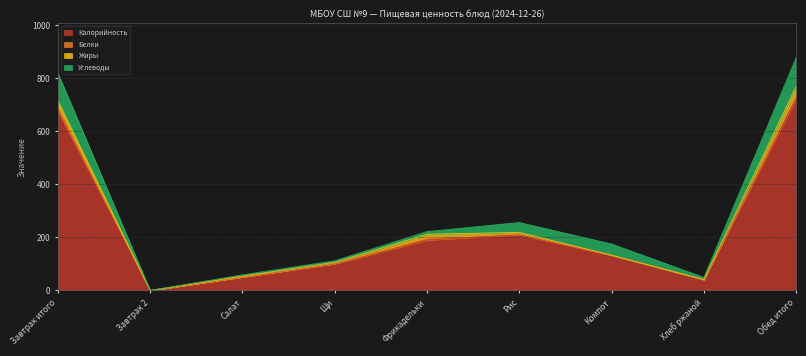

At which label is Углеводы closest to 54?

Компот